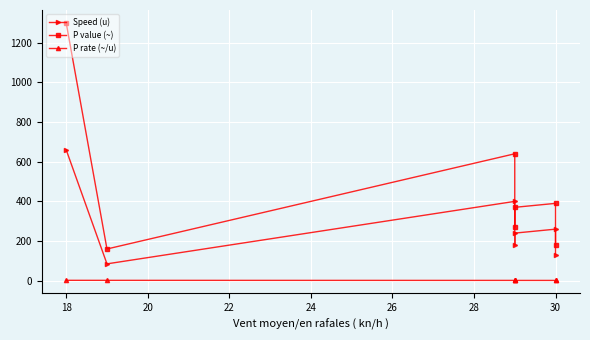

Rank the series by their average value, from highest to lowest.

P value (~), Speed (u), P rate (~/u)